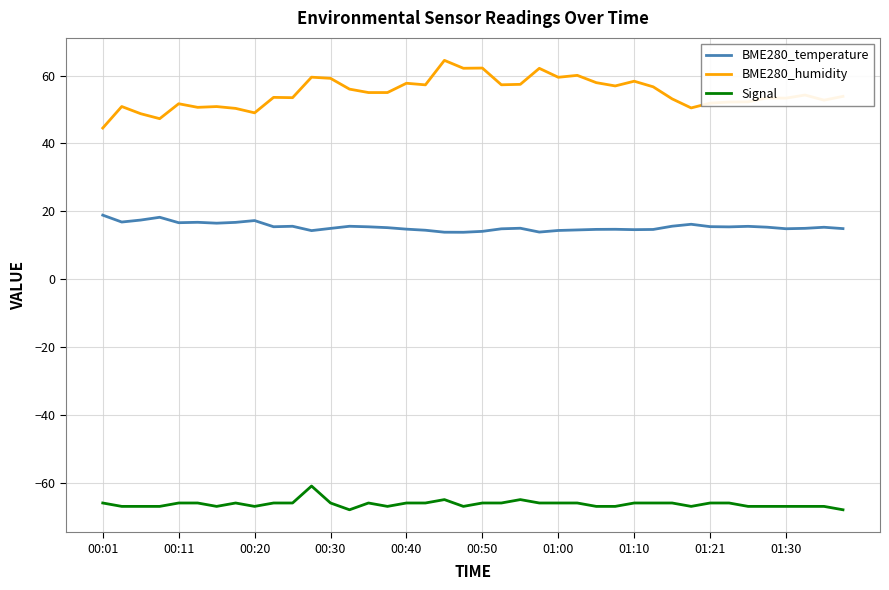

Which series has the widest spread of values?

BME280_humidity